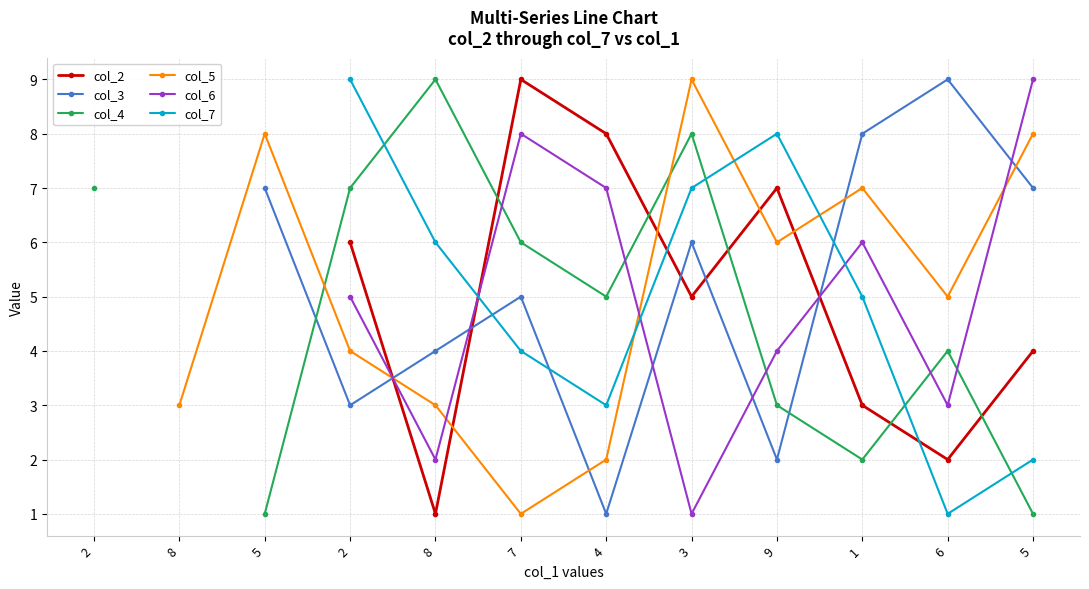

Which category has the highest value across all series?

7